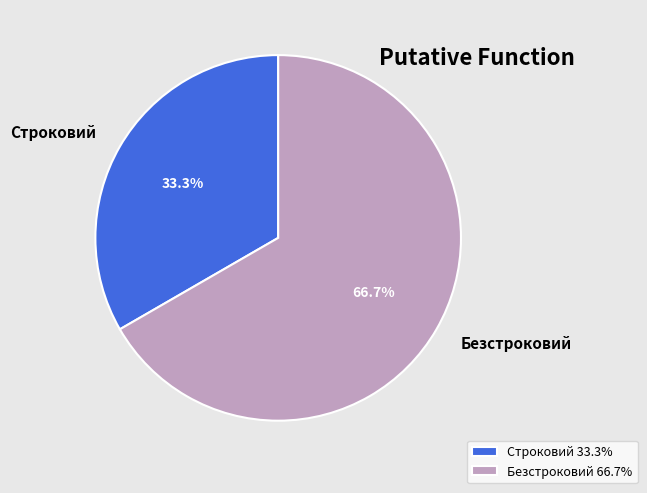

Between Безстроковий and Строковий, which is larger?

Безстроковий